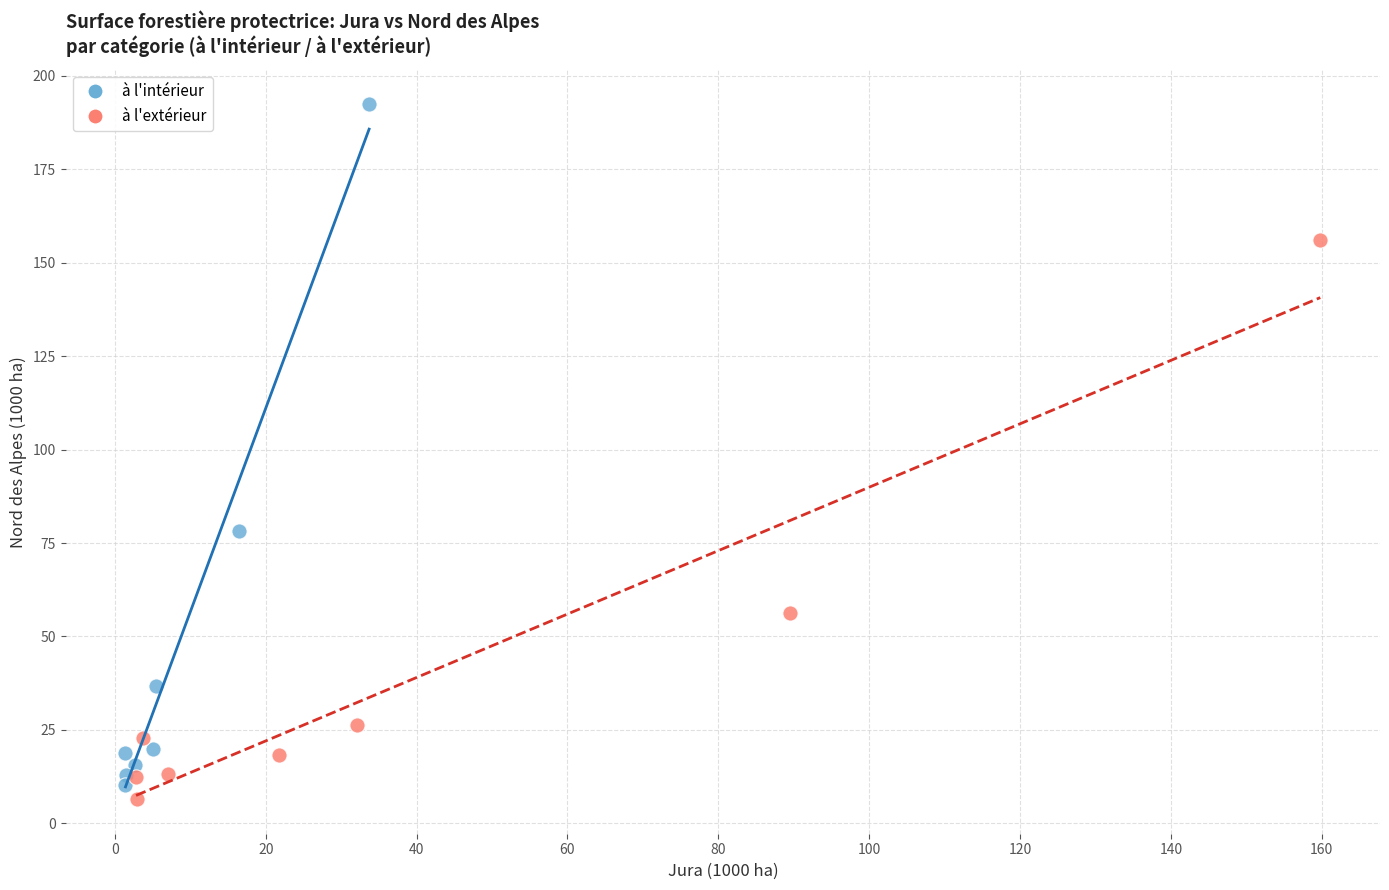

Which series has the largest Y range (max minus min)?

à l'intérieur